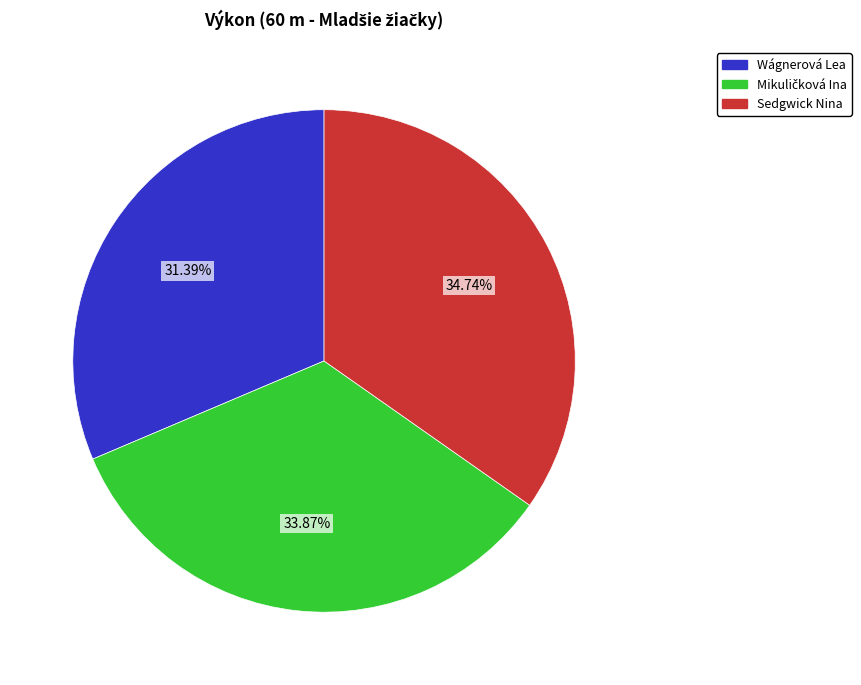

Is Sedgwick Nina the majority of the pie?

No